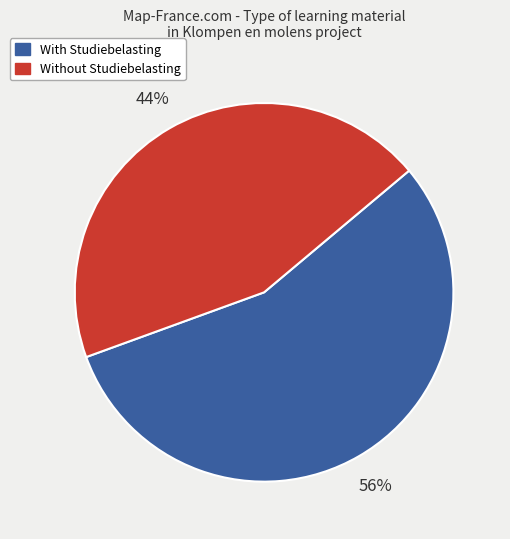

To the nearest percent, what is the average slice percentage?

50%